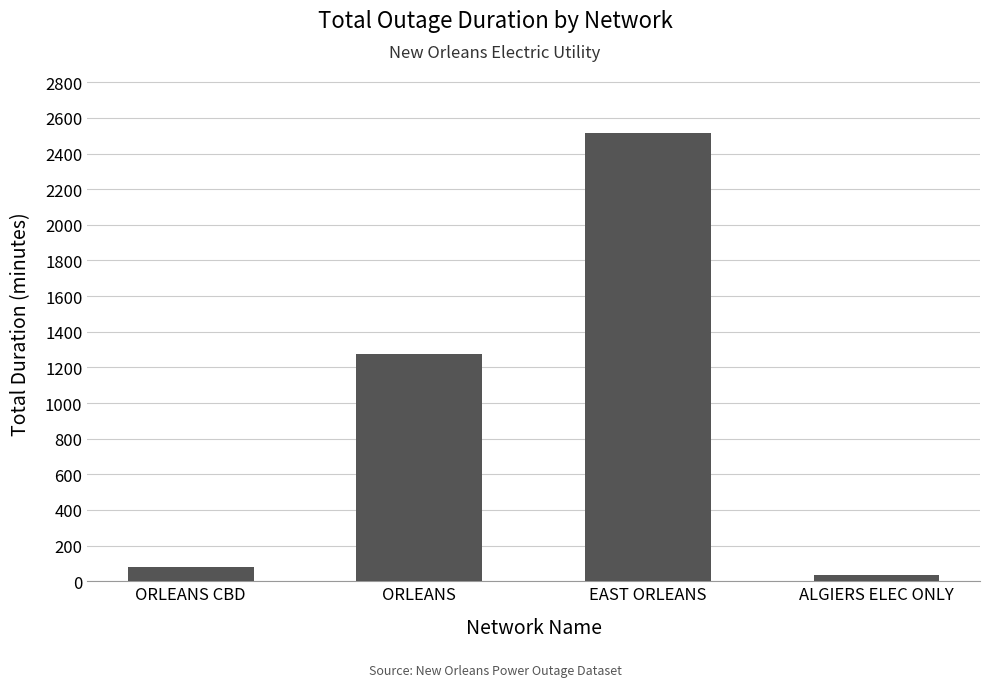

Where is the data nearest to the value 1275?

ORLEANS